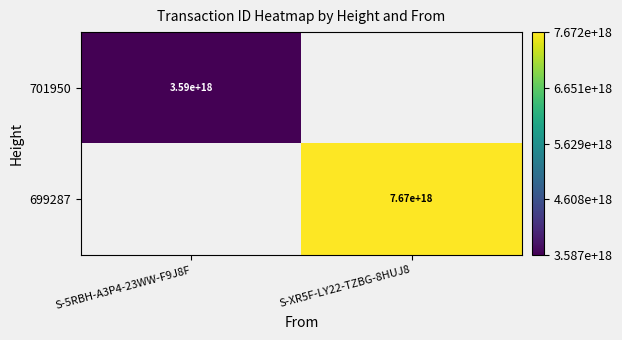

Count the number of data series in this chart.

2